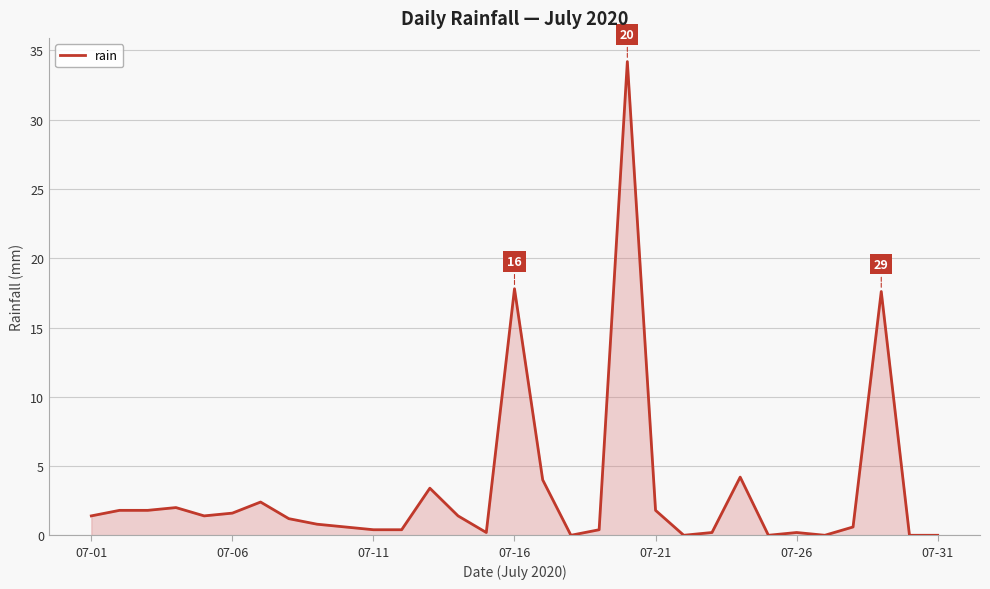

What is the difference between the maximum and minimum values?

34.2